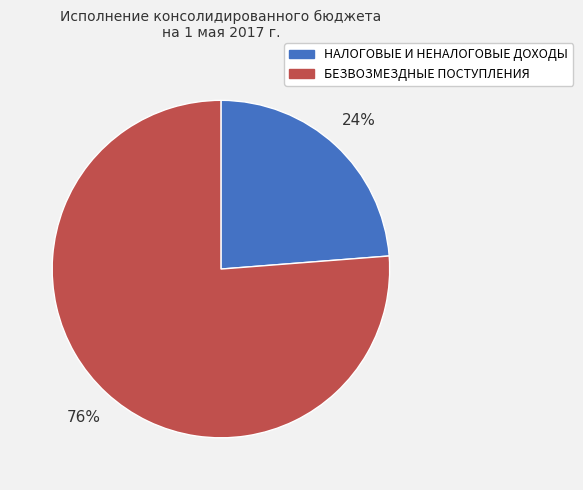

What is the largest slice in the pie chart?

БЕЗВОЗМЕЗДНЫЕ ПОСТУПЛЕНИЯ